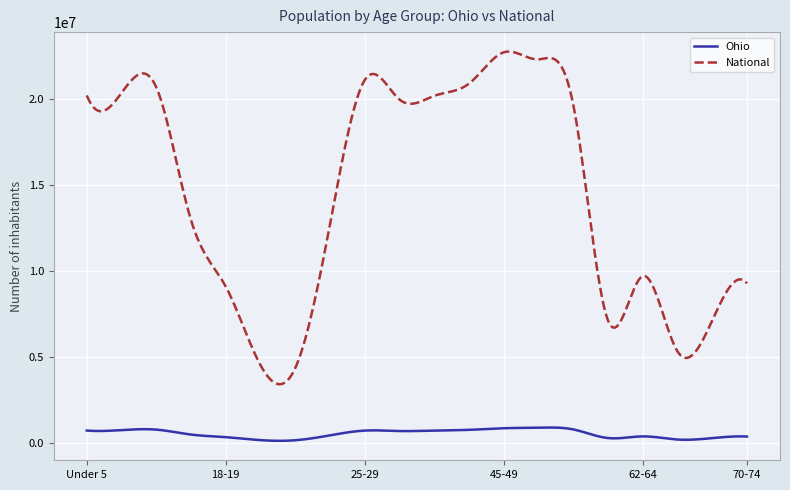

True or false: Ohio and National intersect in this chart.

False